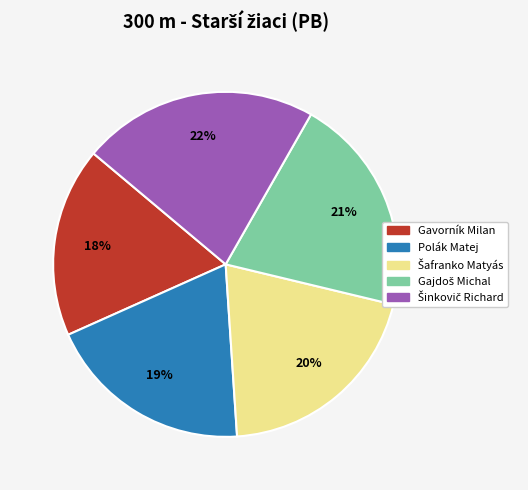

To the nearest percent, what is the difference between the largest and smallest slice percentages?

4%